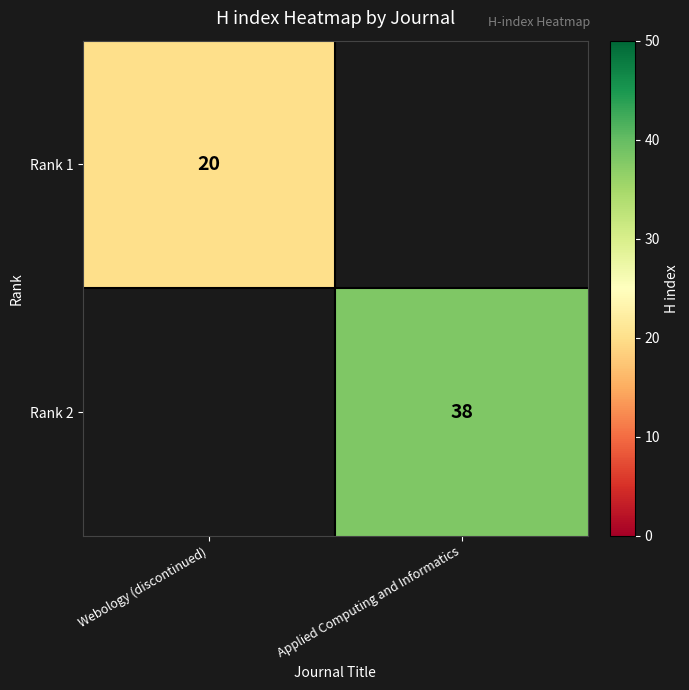

Is the value of Rank 1 at Webology (discontinued) greater than the value of Rank 2 at Applied Computing and Informatics?

No